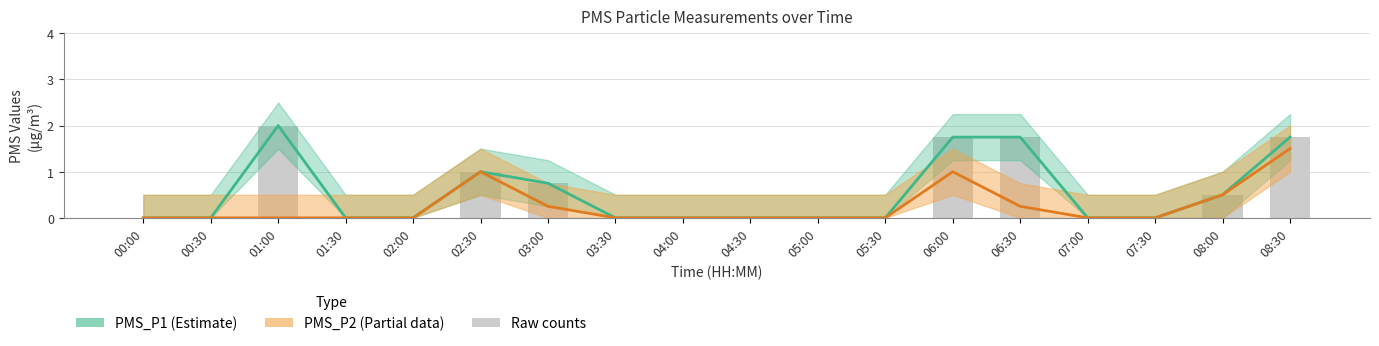

Which series has the largest total across all categories?

PMS_P1 (Estimate)